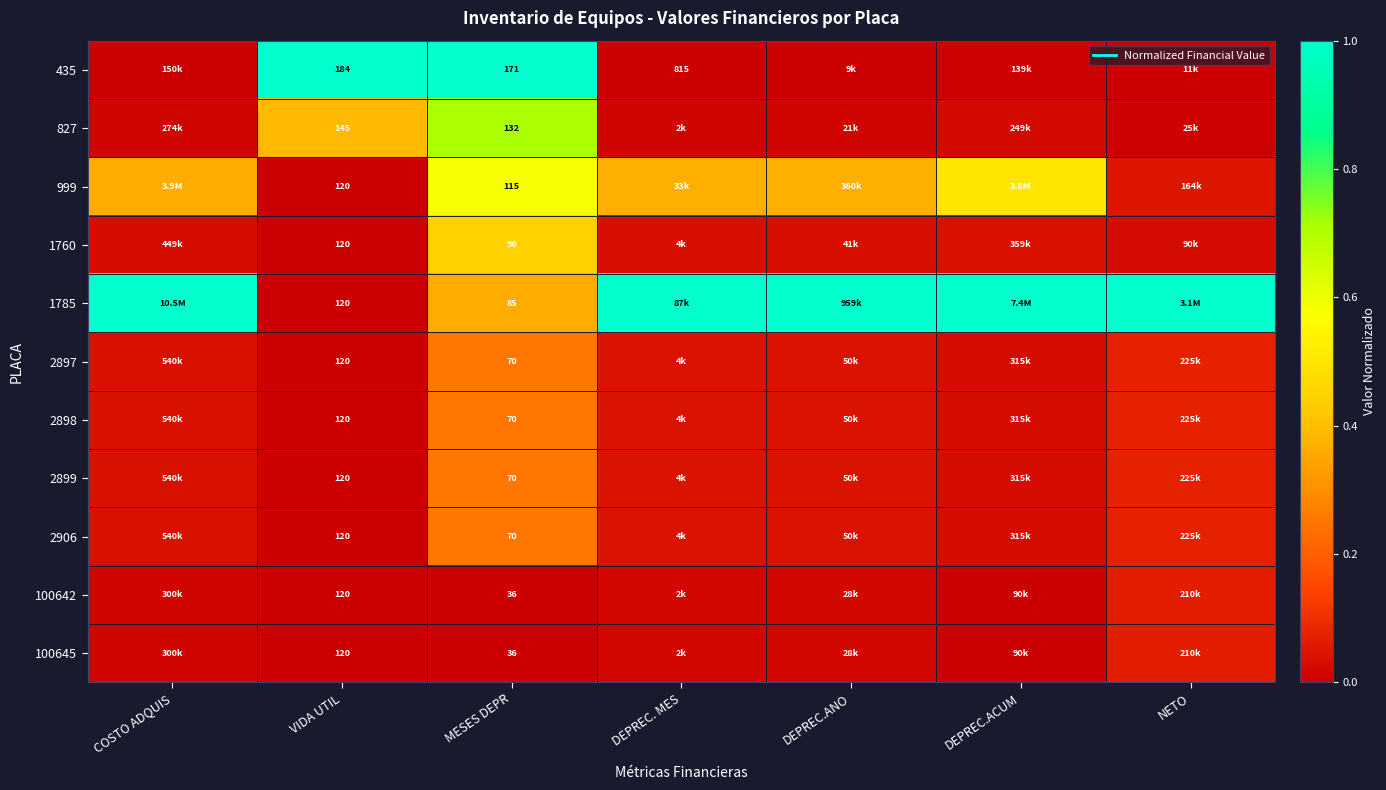

At which label does 100642 reach its minimum?

VIDA UTIL